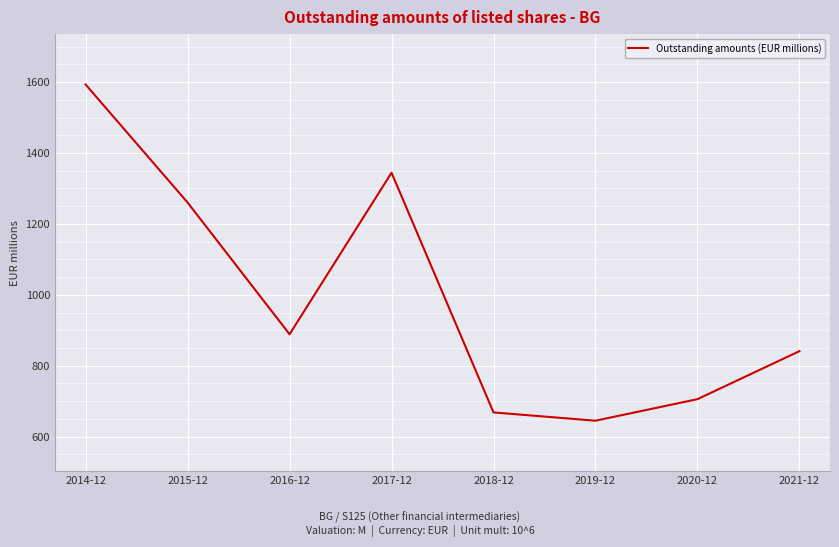

What is the change in value from 2017-12 to 2021-12?

-503.4